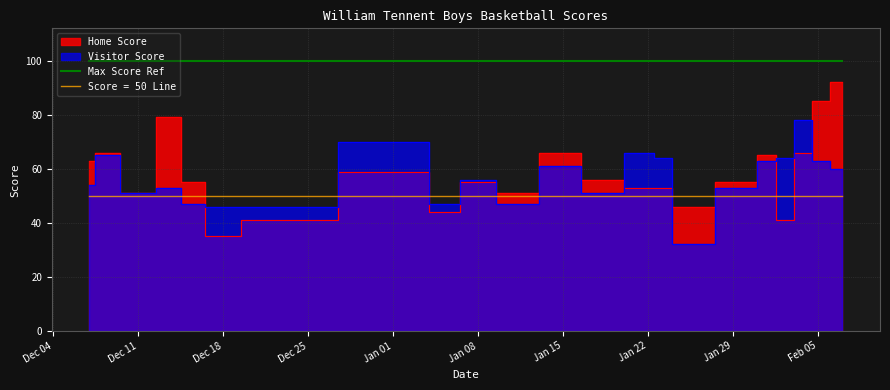

At which category is the sum across all series the highest?

2019-02-07